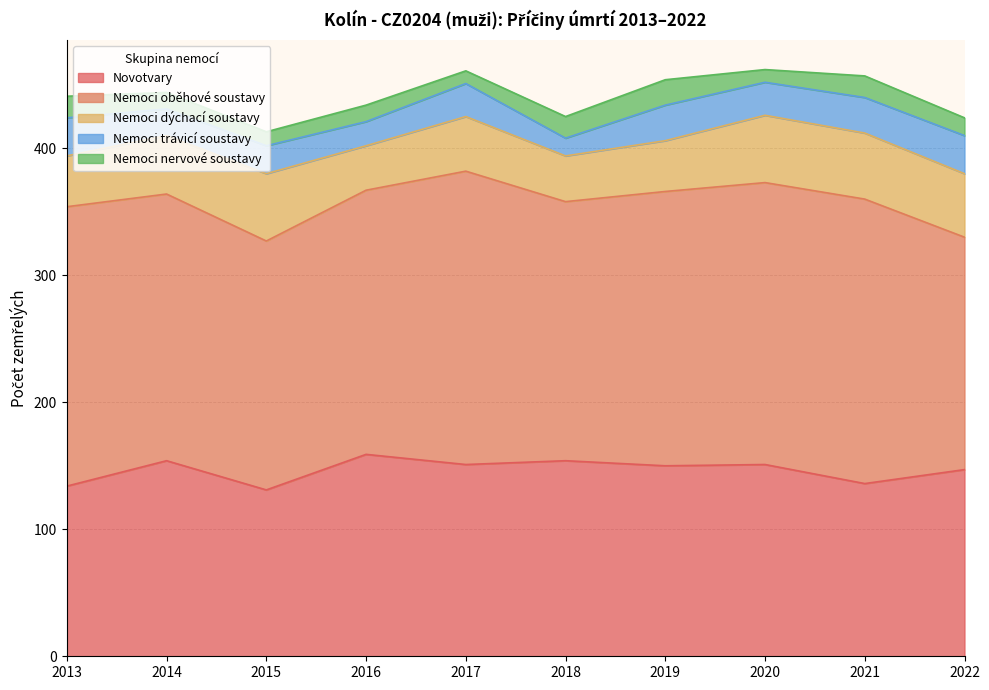

What is the value of the Nemoci oběhové soustavy point at the 1st from the left?

220